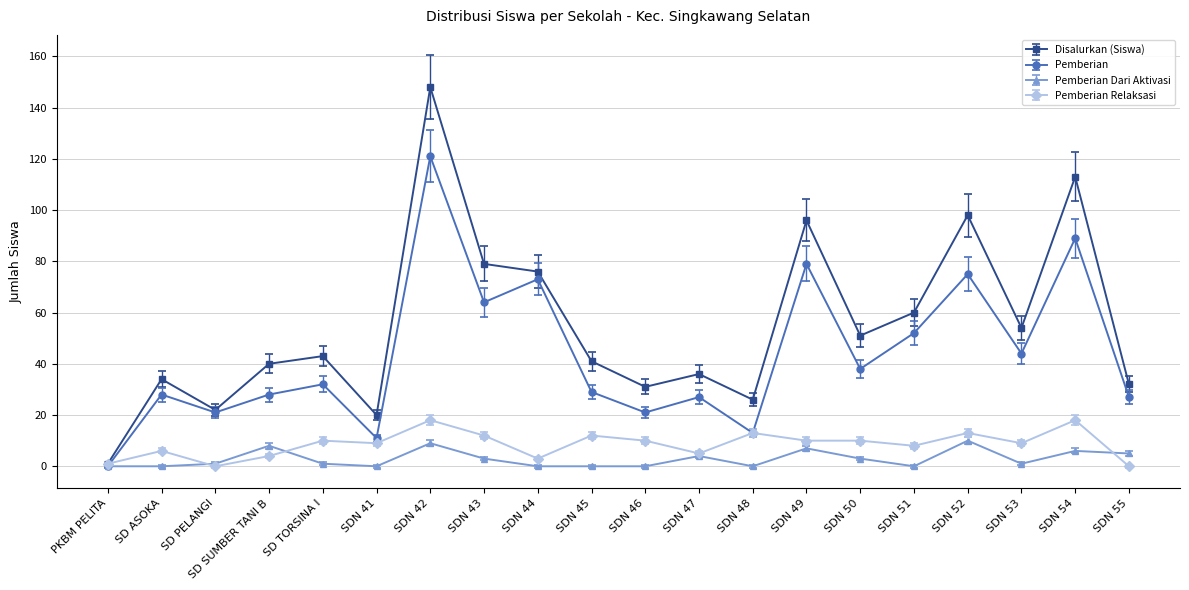

What is the sum of the Pemberian Relaksasi values at SDN 42 and SDN 49?

28